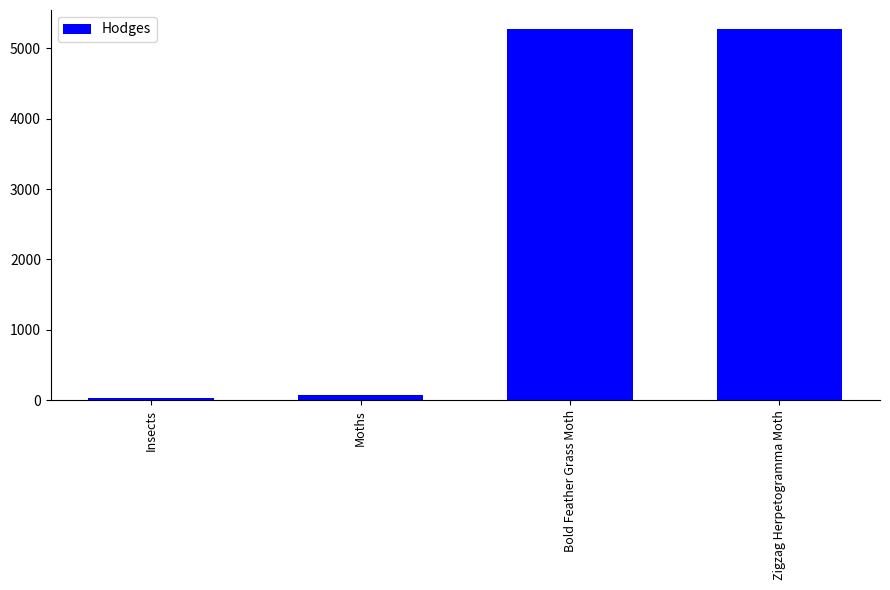

Is it true that the value at Zigzag Herpetogramma Moth is 5277.0?

True